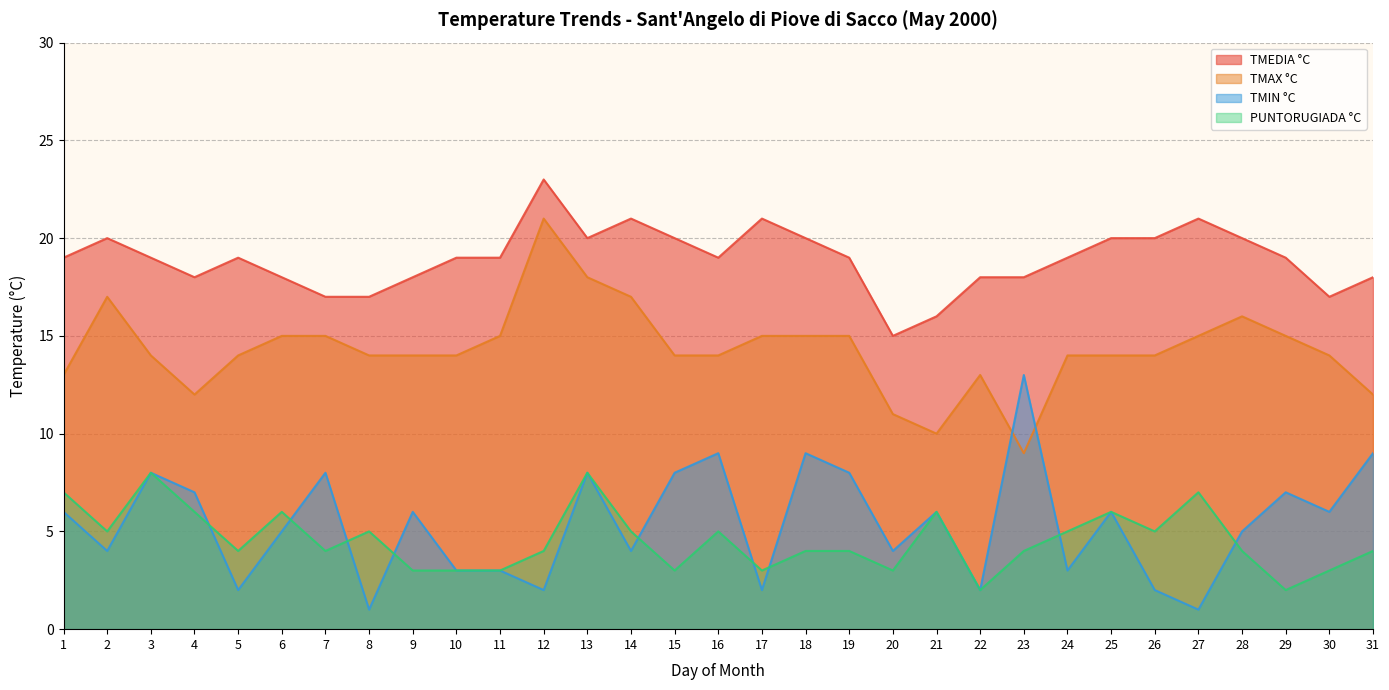

Which category has the lowest value in the PUNTORUGIADA °C series?

22